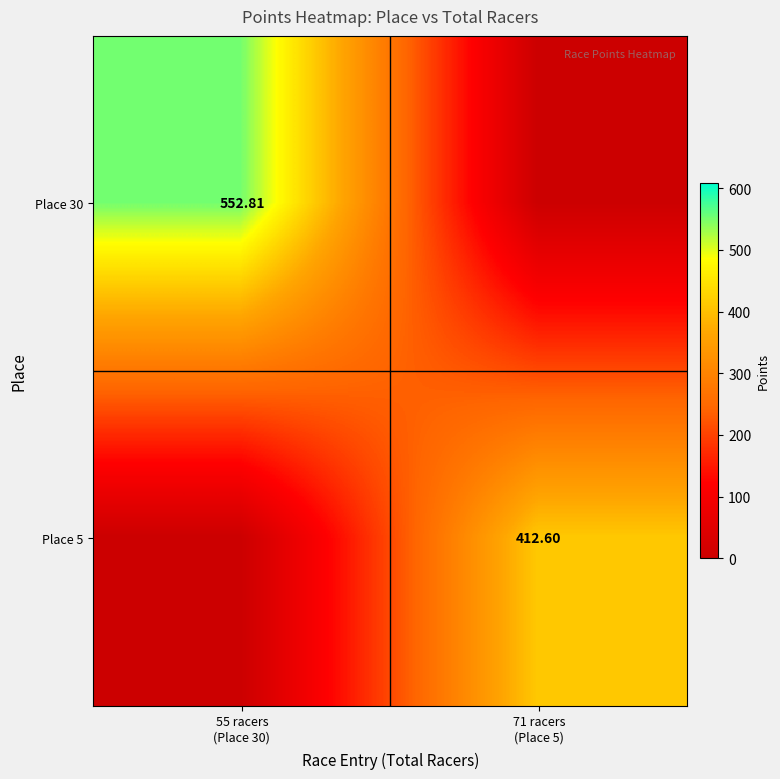

Between 55 racers
(Place 30) and 71 racers
(Place 5), which is larger?

55 racers
(Place 30)